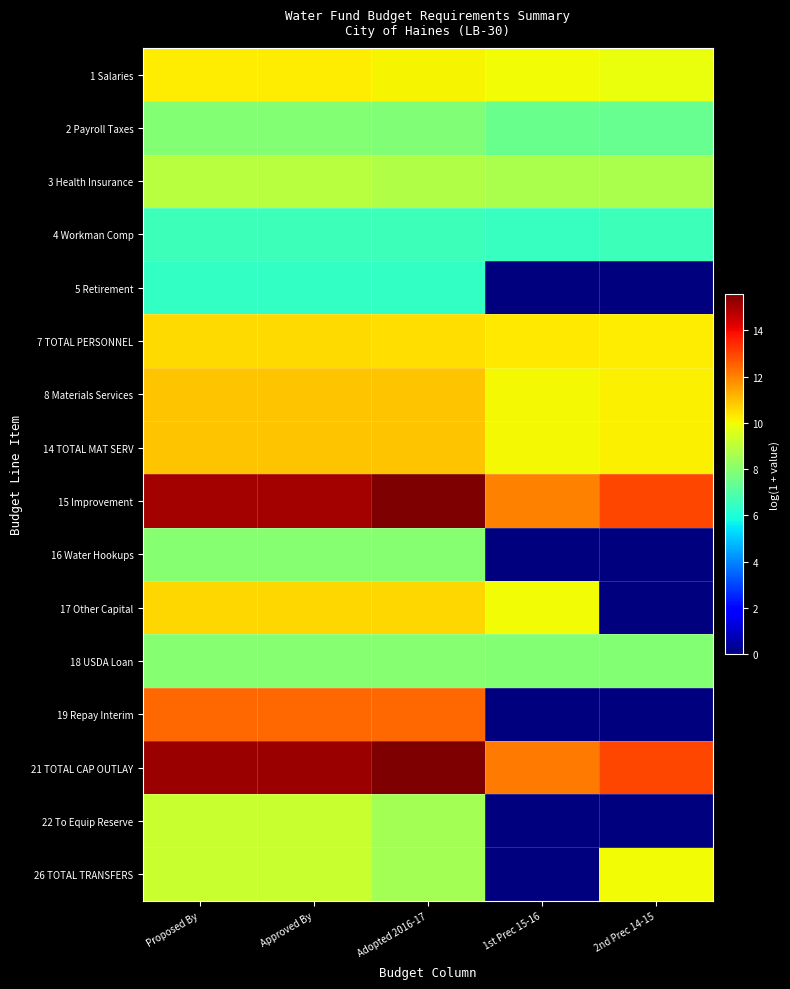

Between 1st Prec 15-16 and 2nd Prec 14-15, which is larger?

1st Prec 15-16